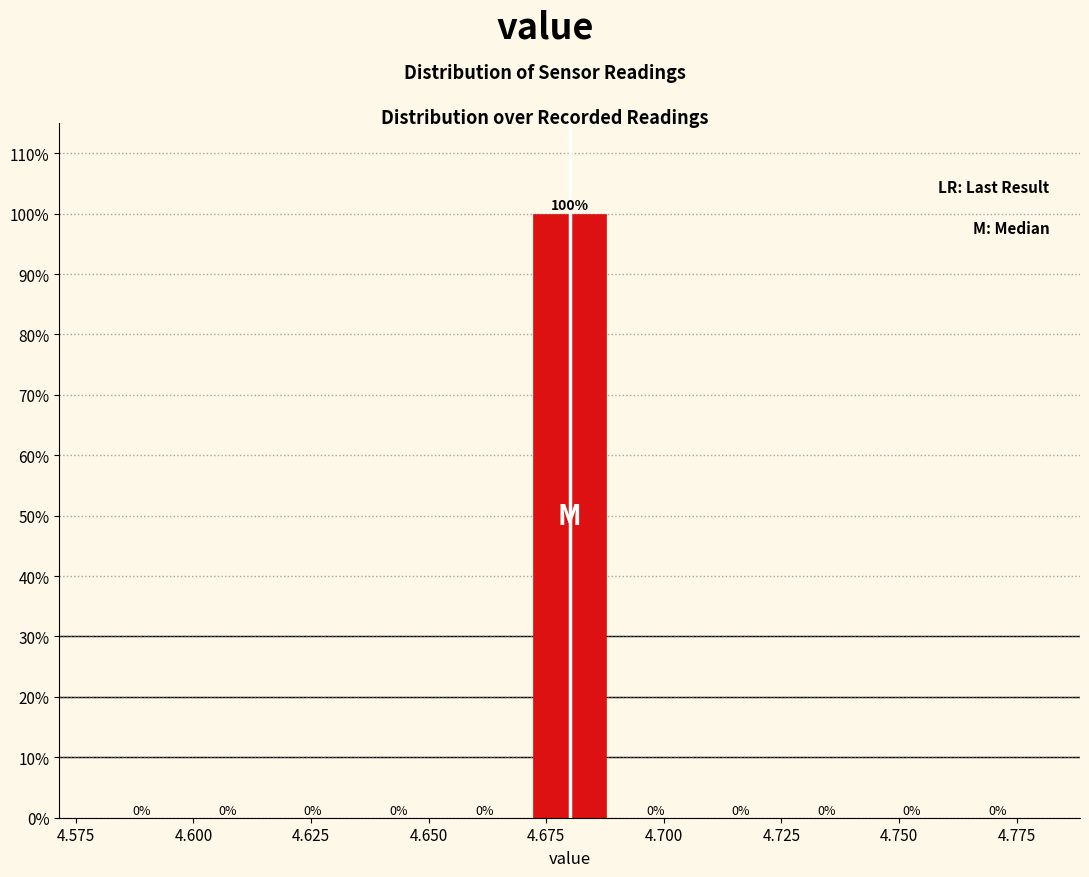

Read against the x-axis, roughly where is the centre of the tallest bar?

4.680